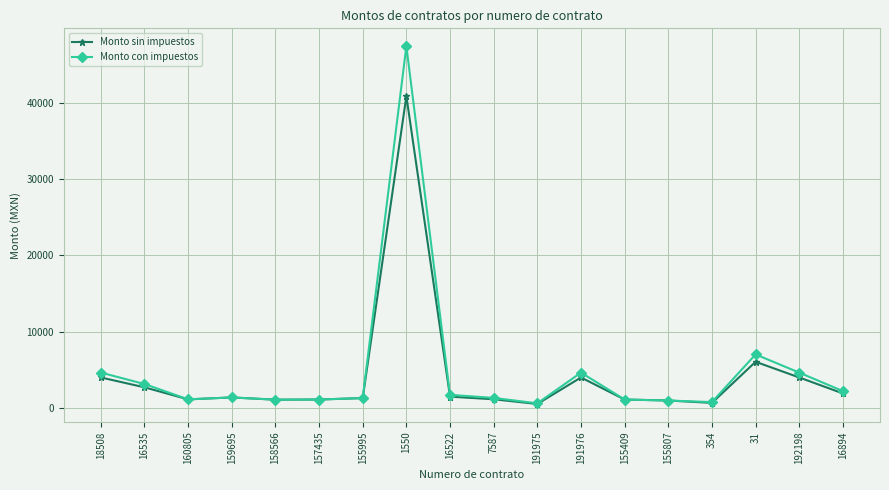

Which series has the widest spread of values?

Monto con impuestos